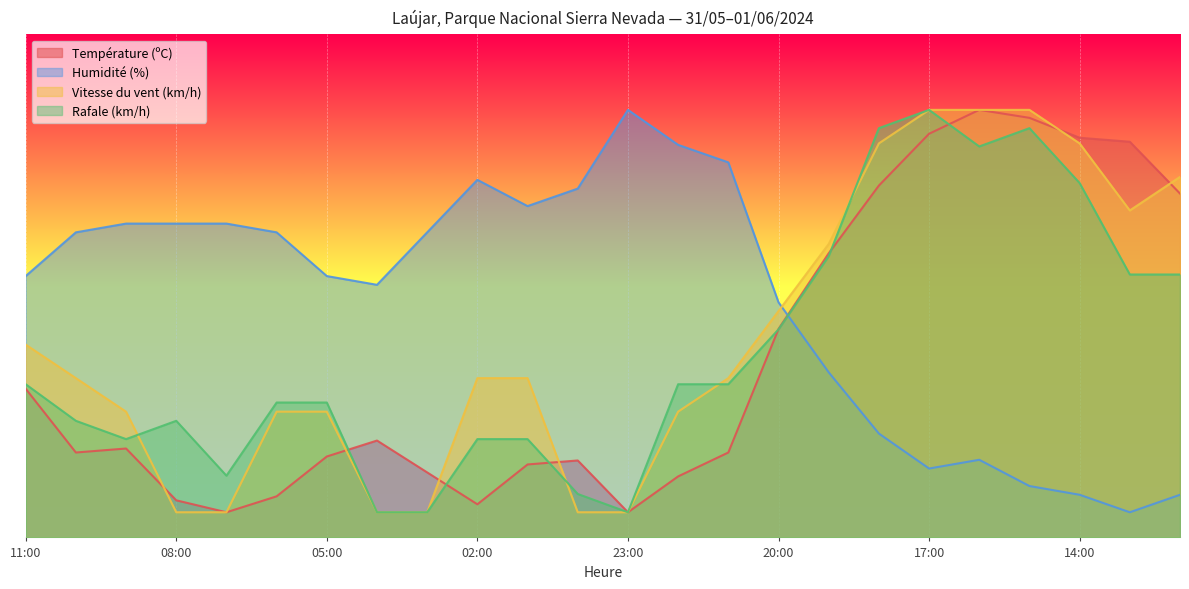

At which category is the sum across all series the highest?

17:00